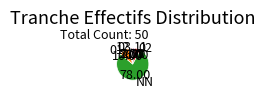

Which category has the biggest portion of the pie?

NN